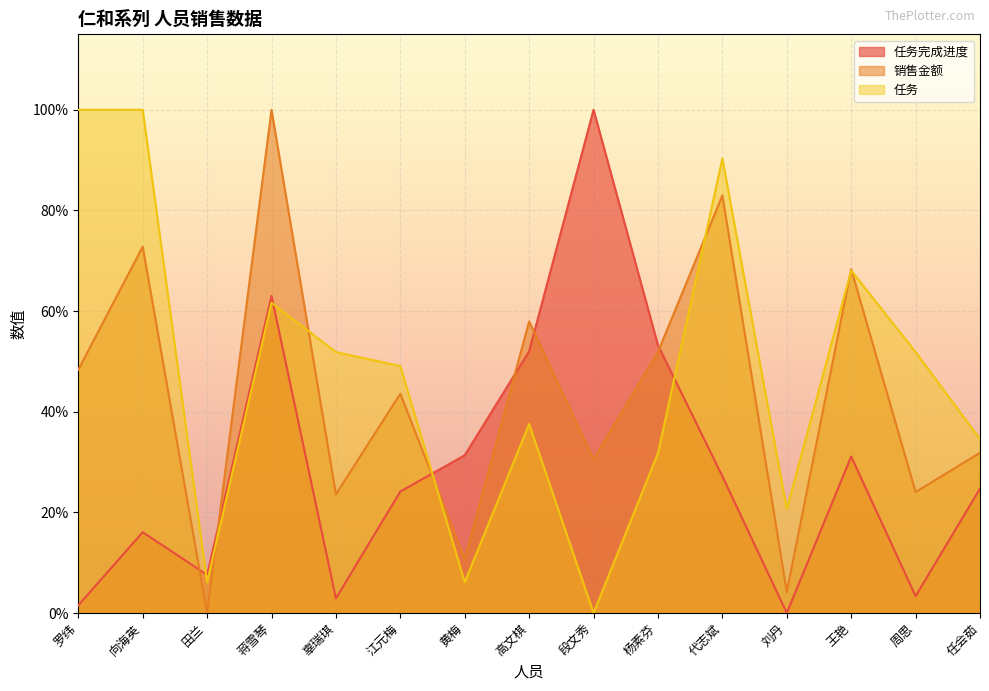

How many lines are shown in the chart?

3